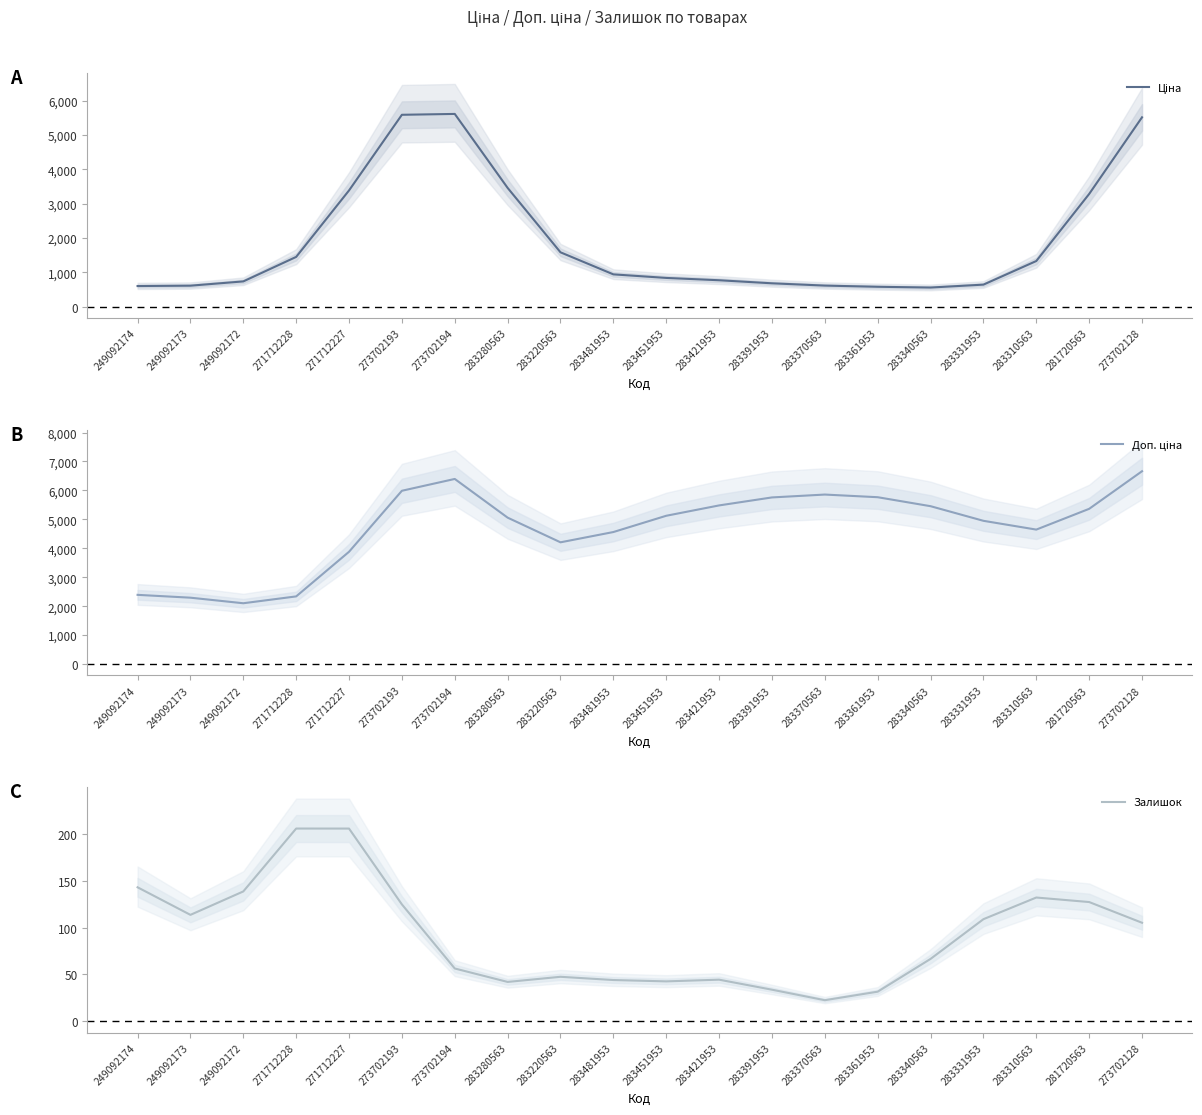

What is the maximum value for Ціна?

5616.4